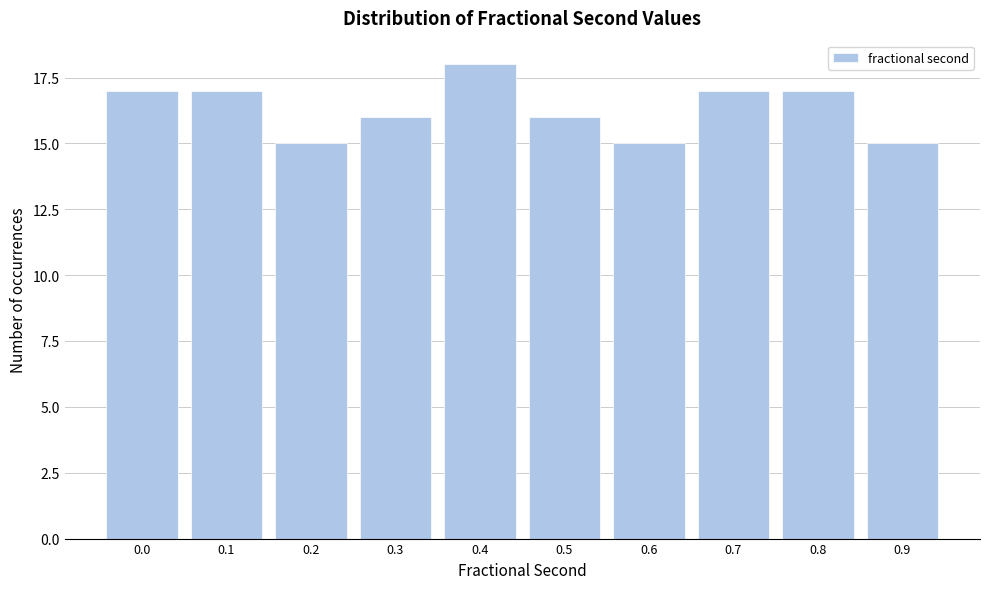

Reading left to right, list all the values displayed in this chart.

17	17	15	16	18	16	15	17	17	15